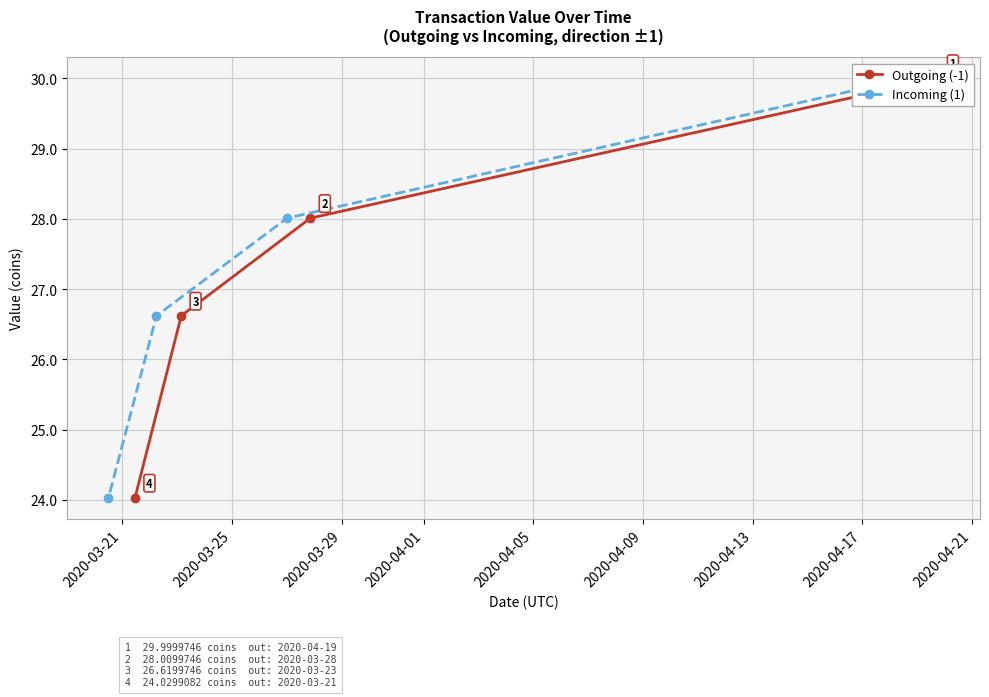

True or false: Outgoing (-1) and Incoming (1) cross at least once.

False